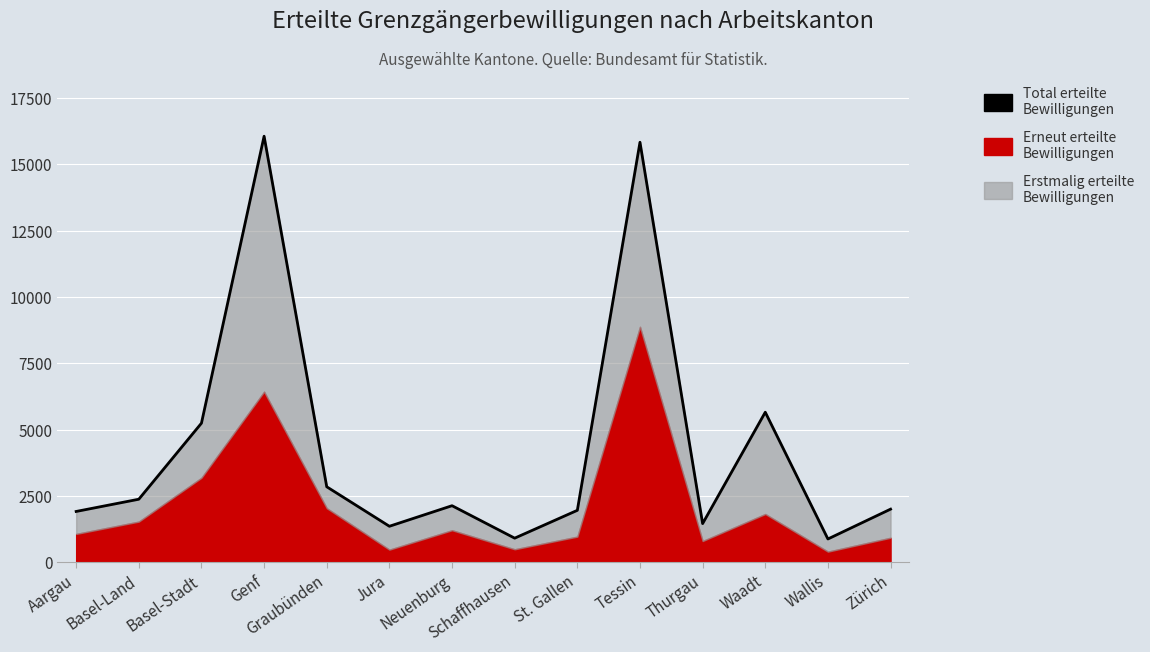

True or false: the data shows 5243 at Basel-Stadt.

True